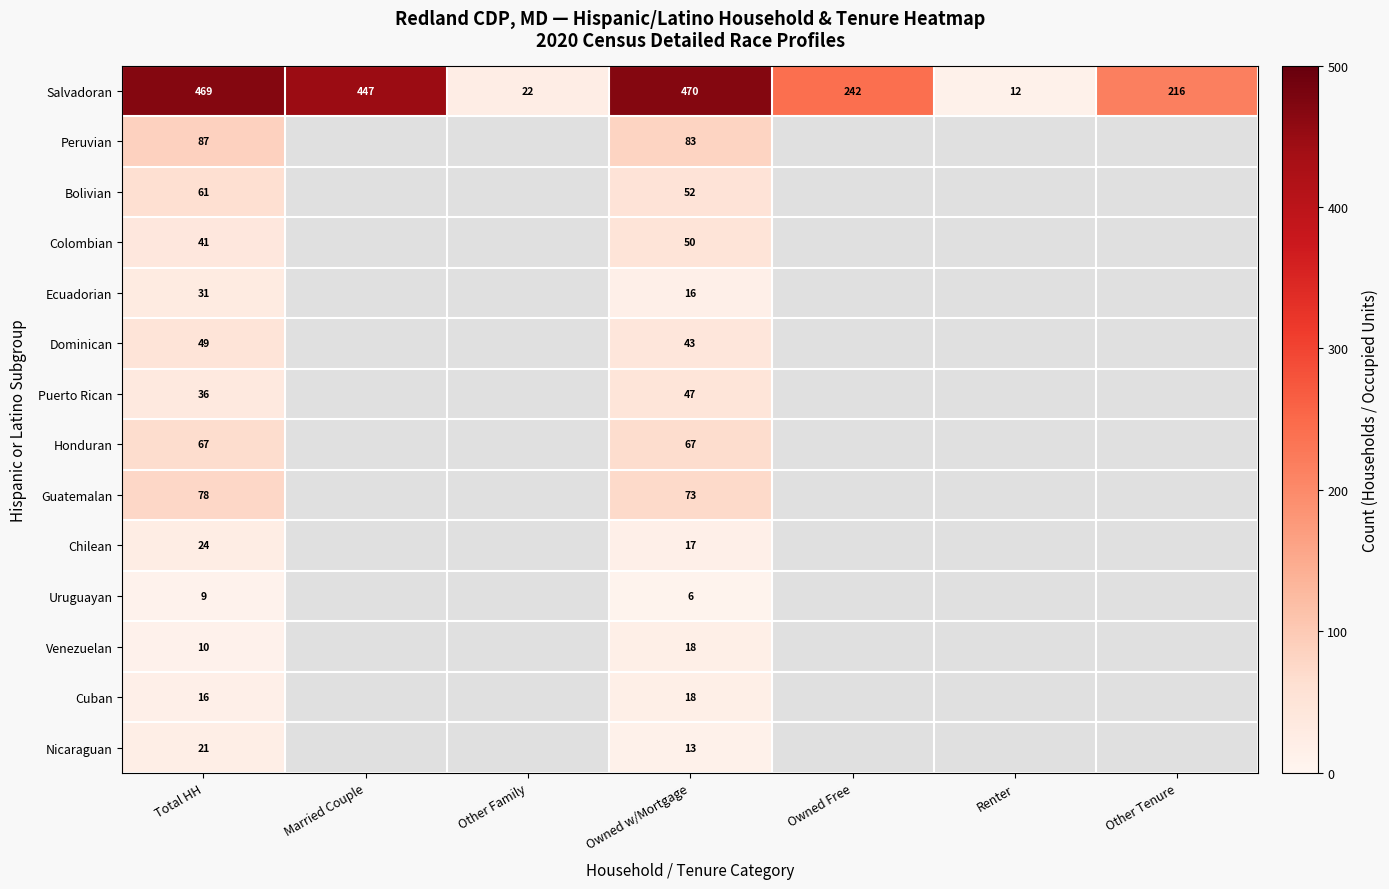

Between Total HH and Renter, which is larger?

Total HH